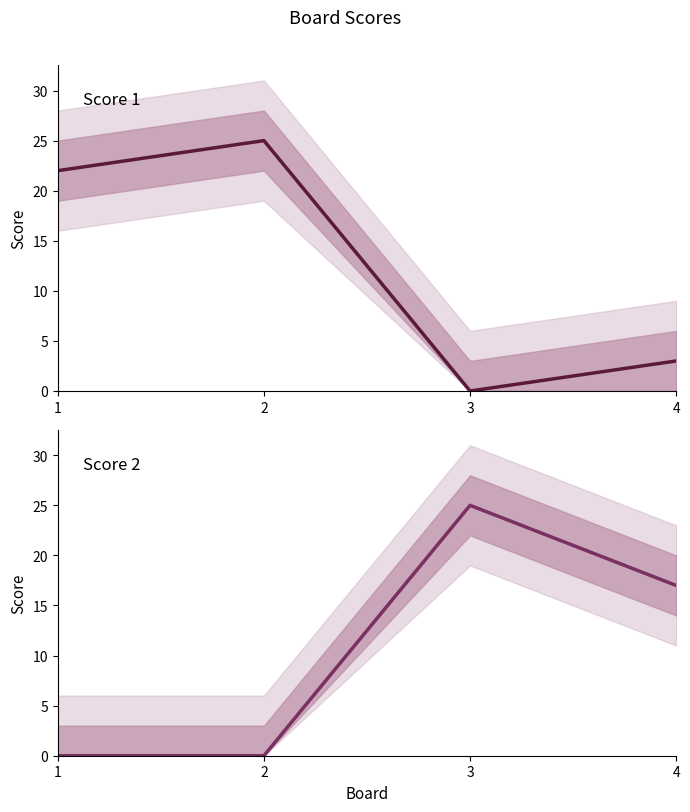

What is the value of the Score 2 point at the 3rd from the left?

25